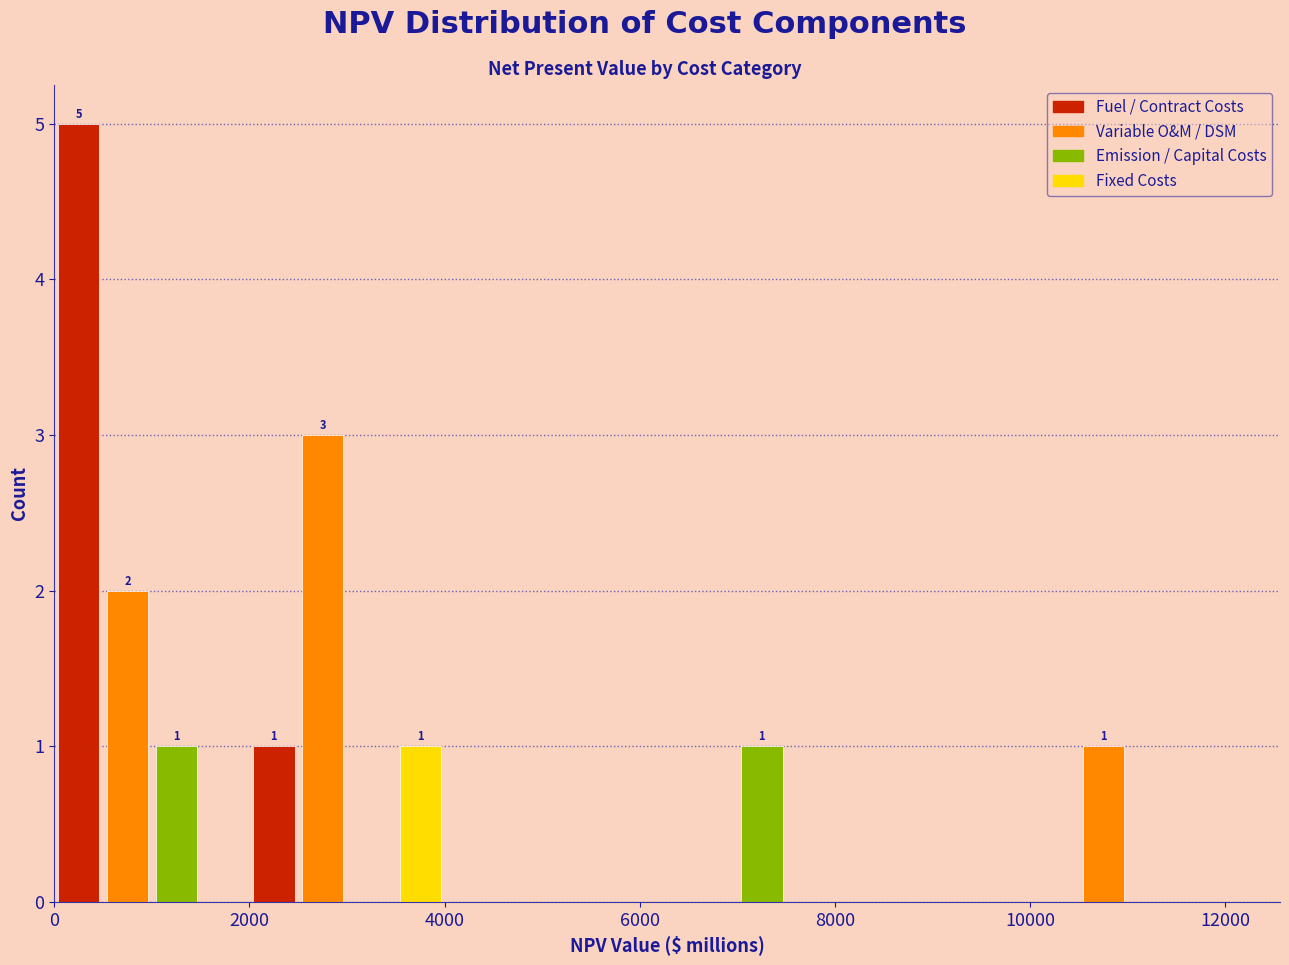

Read against the x-axis, roughly where is the centre of the tallest bar?

200